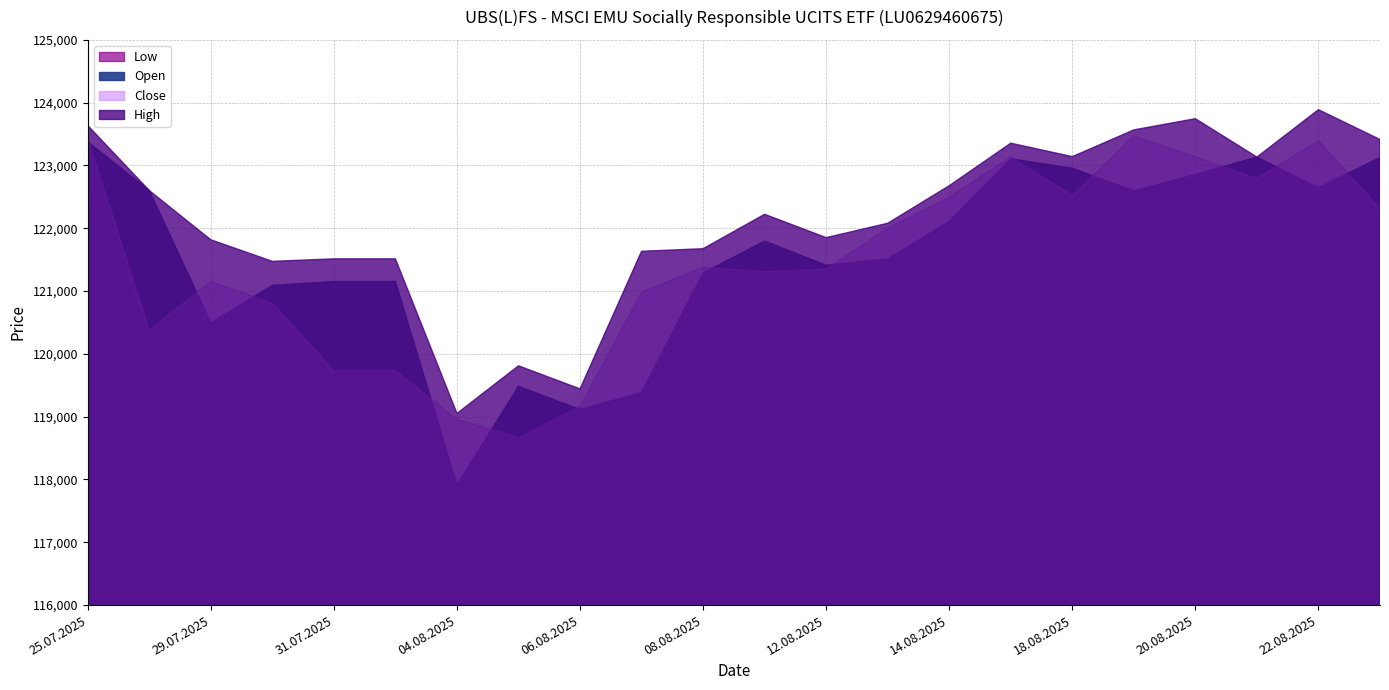

What is the minimum value for High?

119052